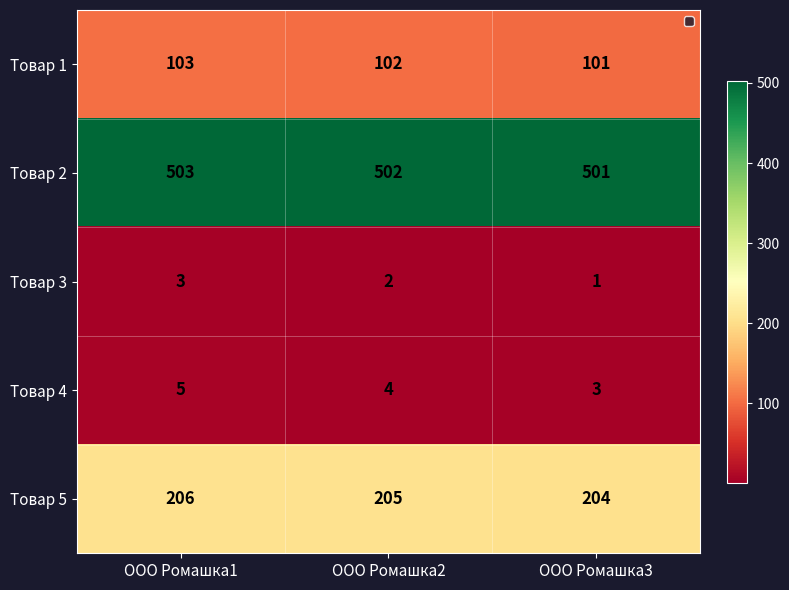

Where is Товар 2 nearest to the value 502?

ООО Ромашка2